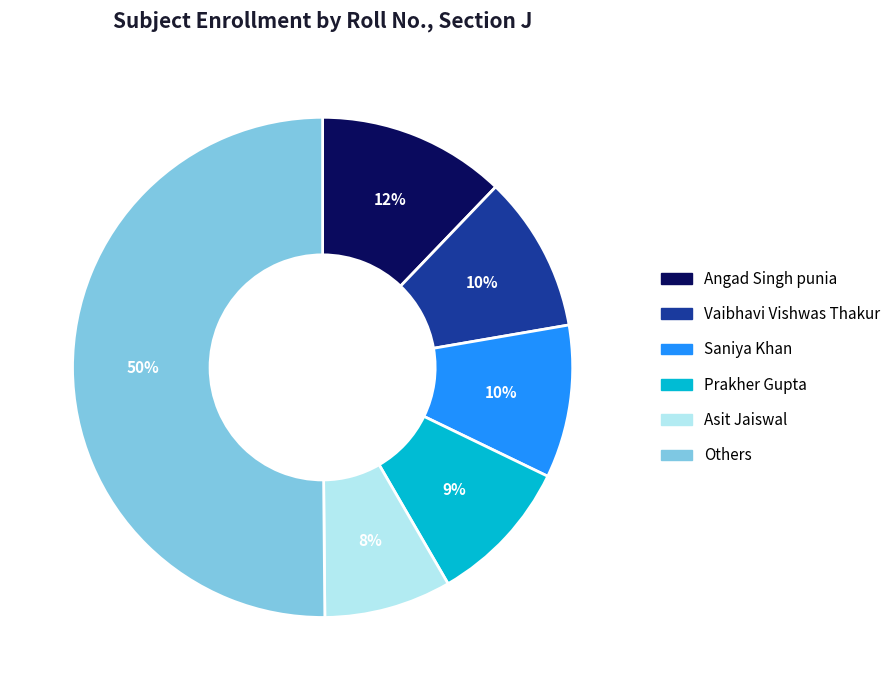

To the nearest percent, what is the average slice percentage?

17%